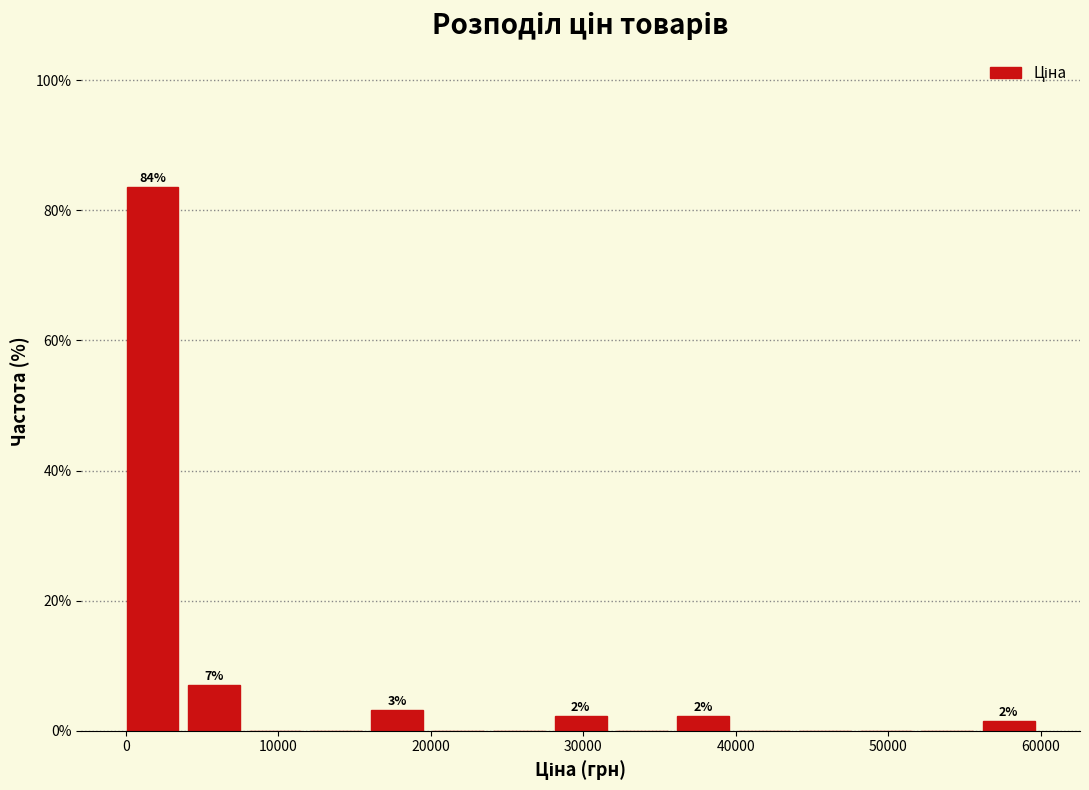

Over which range of the x-axis is the bar tallest?

0 to 4000